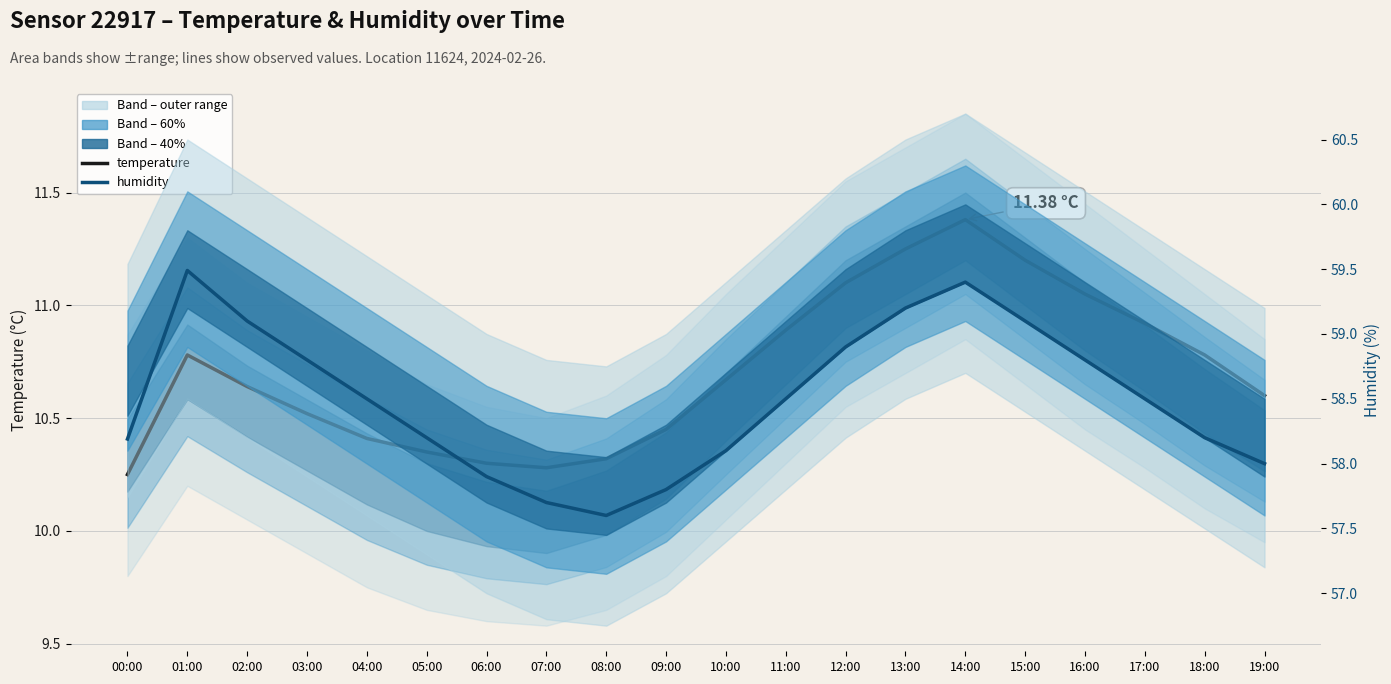

Which category has the lowest value in the humidity series?

08:00